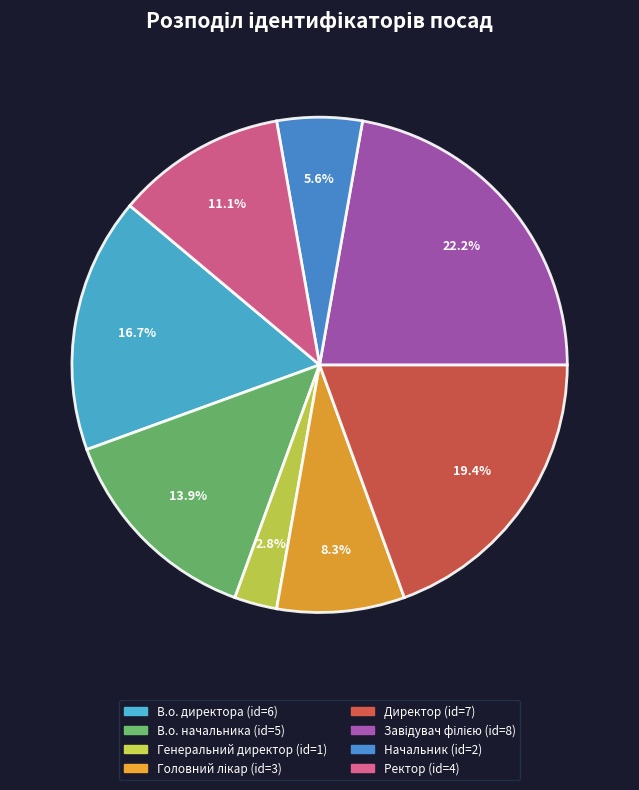

To the nearest percent, what is the difference between the largest and smallest slice percentages?

19%